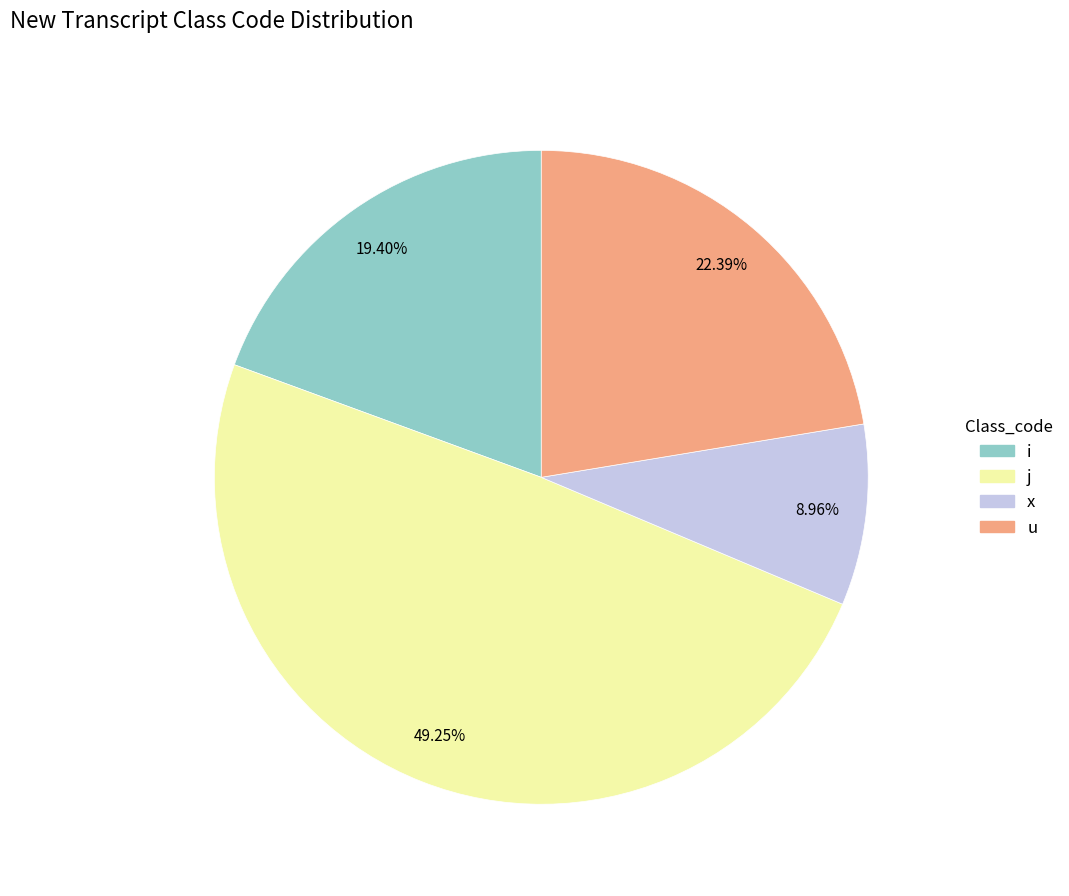

Count the number of slices in the pie.

4